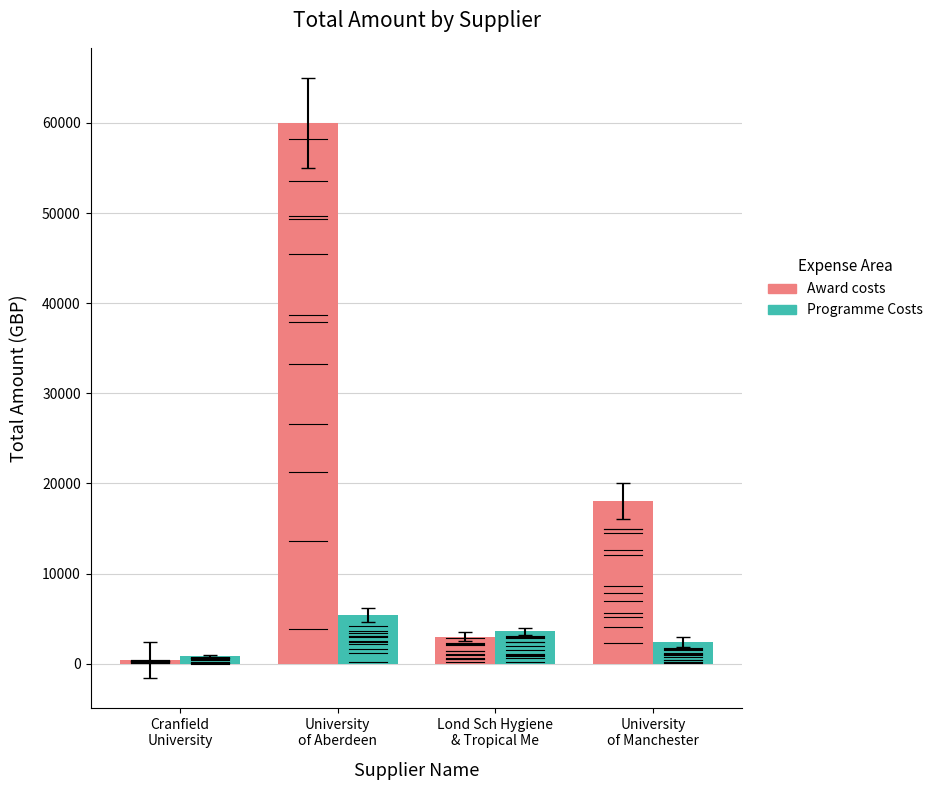

What is the spread (max minus min) of values at Lond Sch Hygiene
& Tropical Me?

600.0